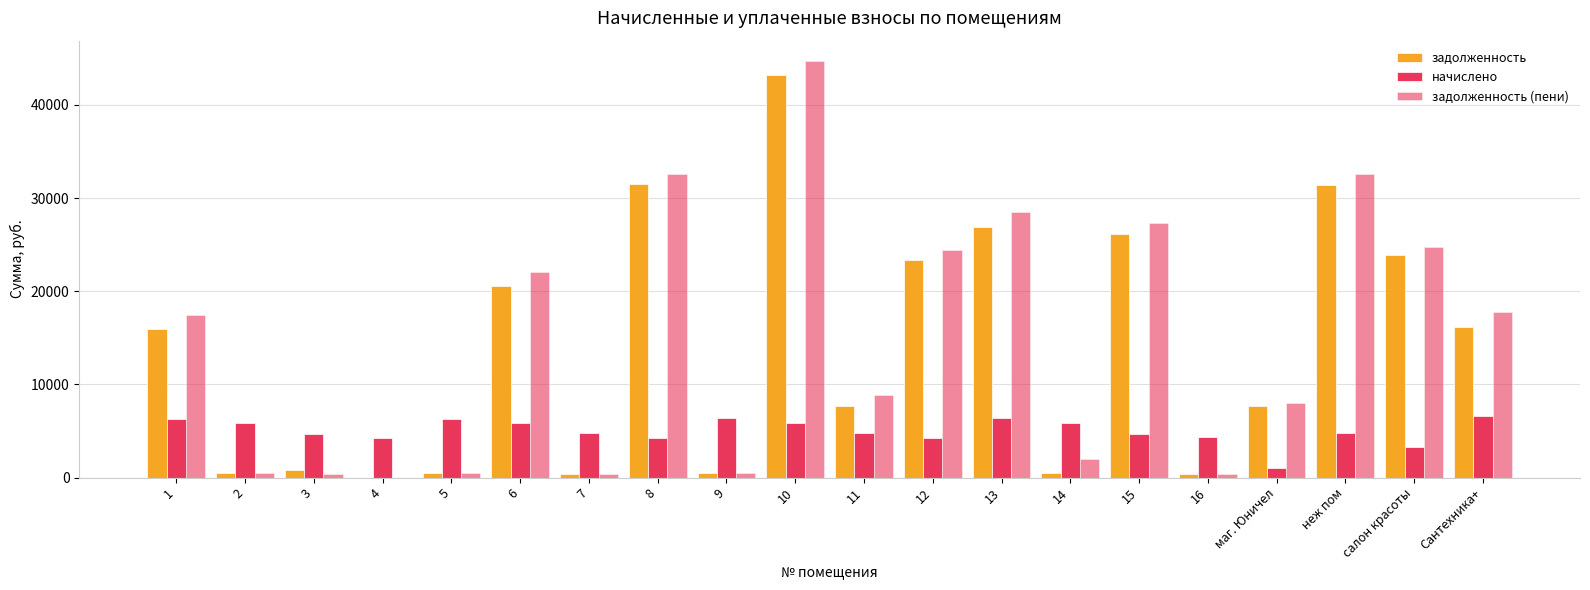

How many groups of bars are there?

20